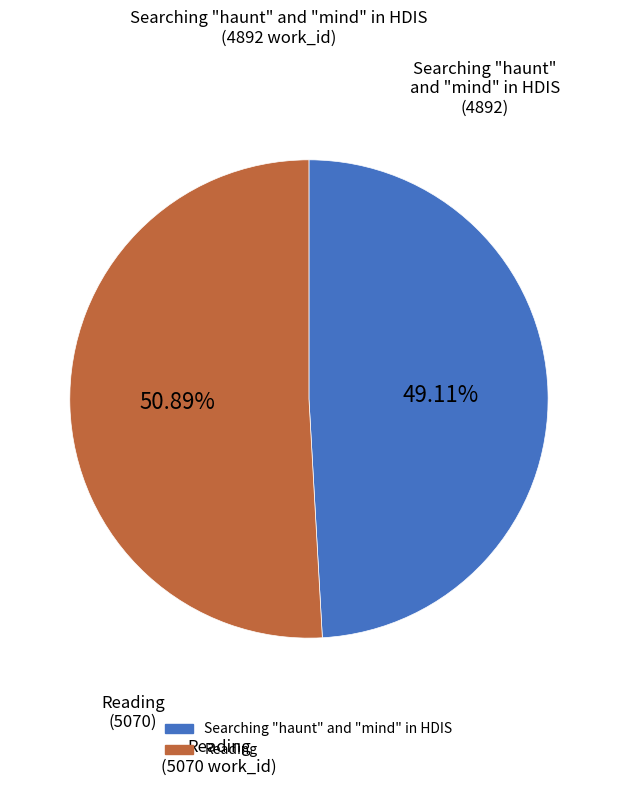

What is the ratio of the value at Reading to the value at Searching "haunt" and "mind" in HDIS?

1.0